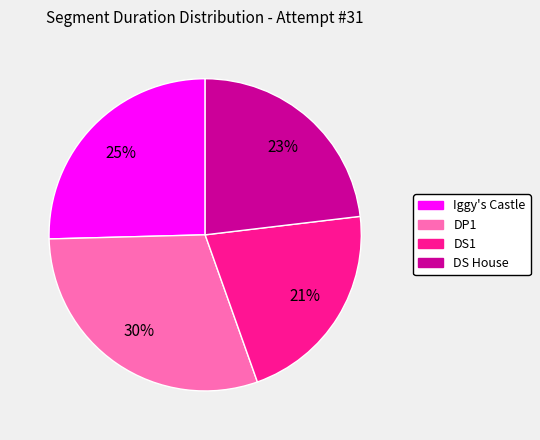

Between DS House and Iggy's Castle, which is larger?

Iggy's Castle